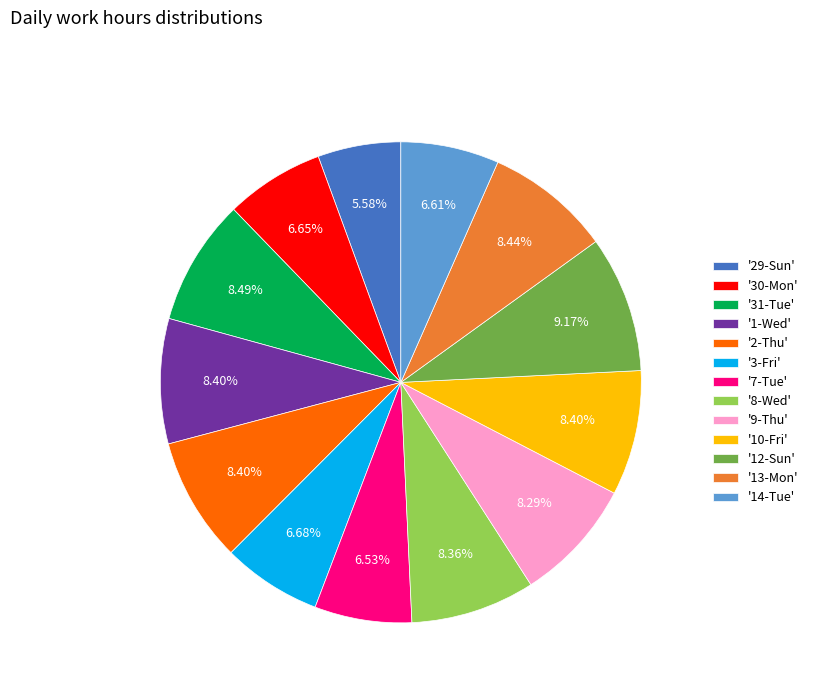

To the nearest percent, what is the average slice percentage?

8%